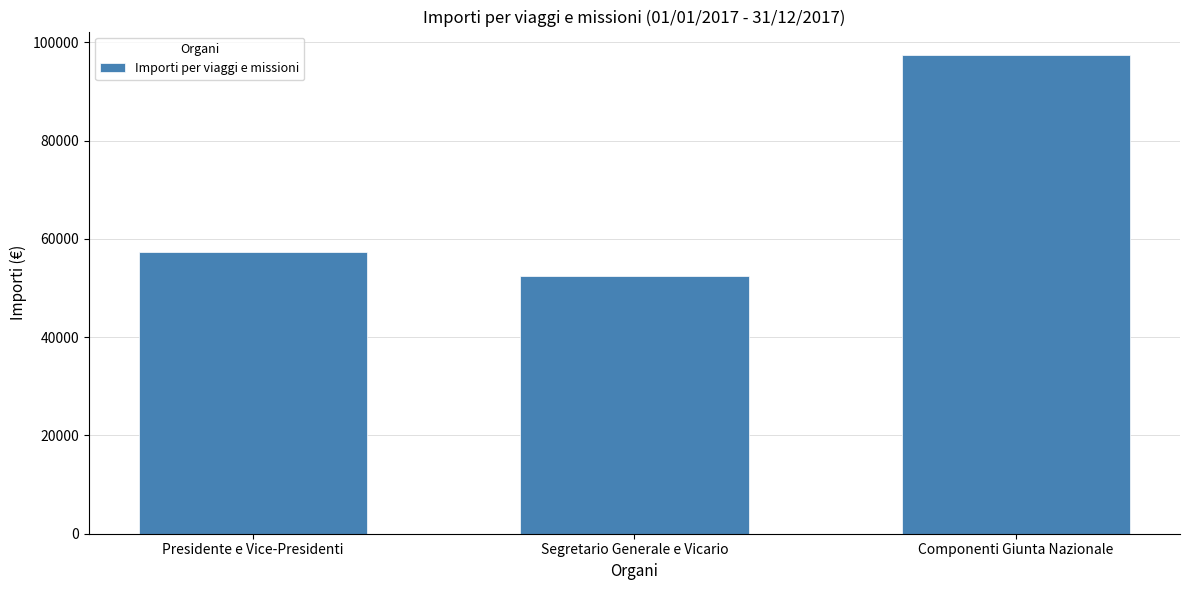

The chart shows a value of 92467.3 at Segretario Generale e Vicario. True or false?

False